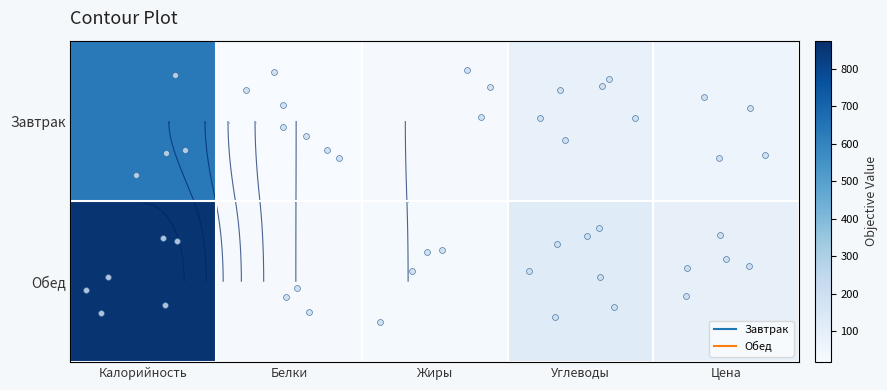

What is the difference between the maximum and minimum values in the Обед series?

833.0